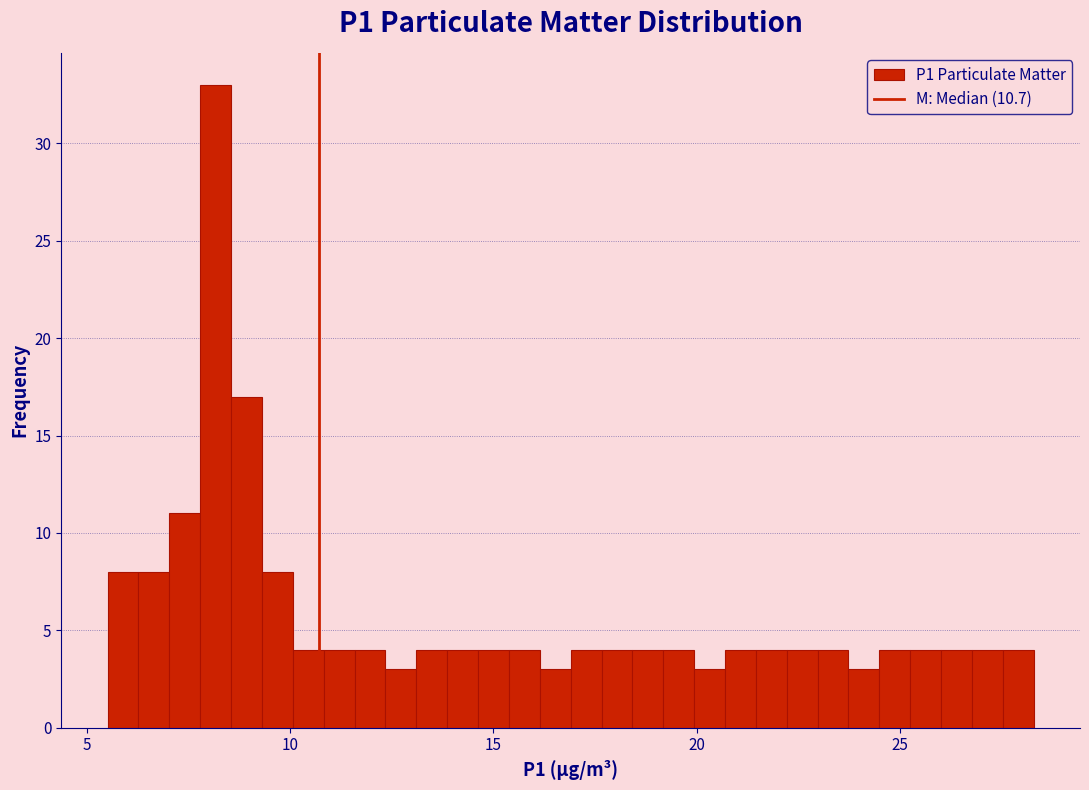

Around what value on the x-axis is the tallest bar? Give the approximate position of its centre, as read against the axis.

8.0